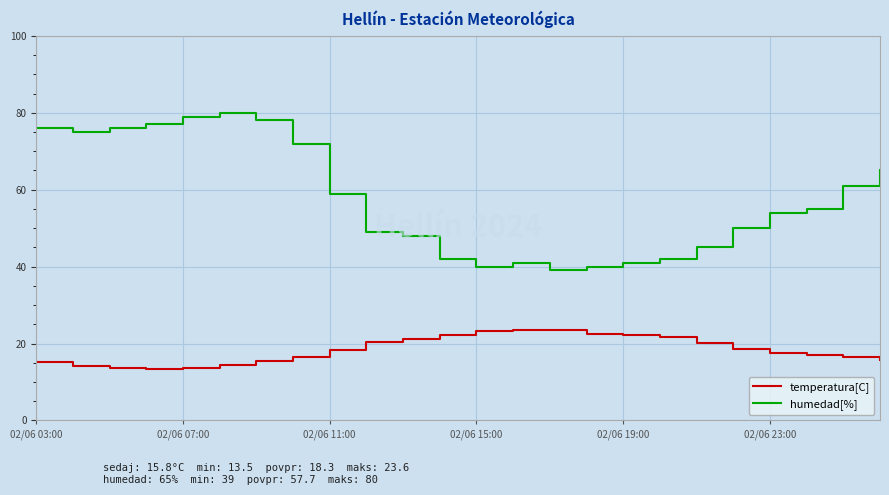

Which series has the largest total across all categories?

humedad[%]